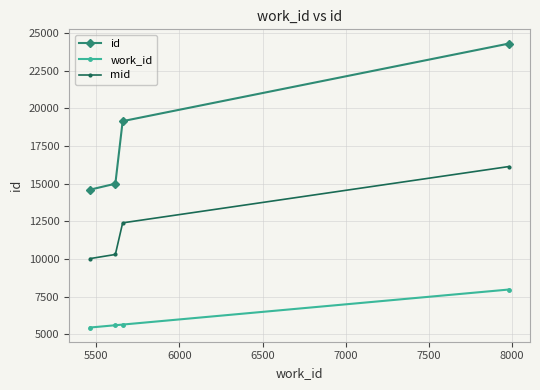

List the series in order of their overall mean, highest first.

id, mid, work_id